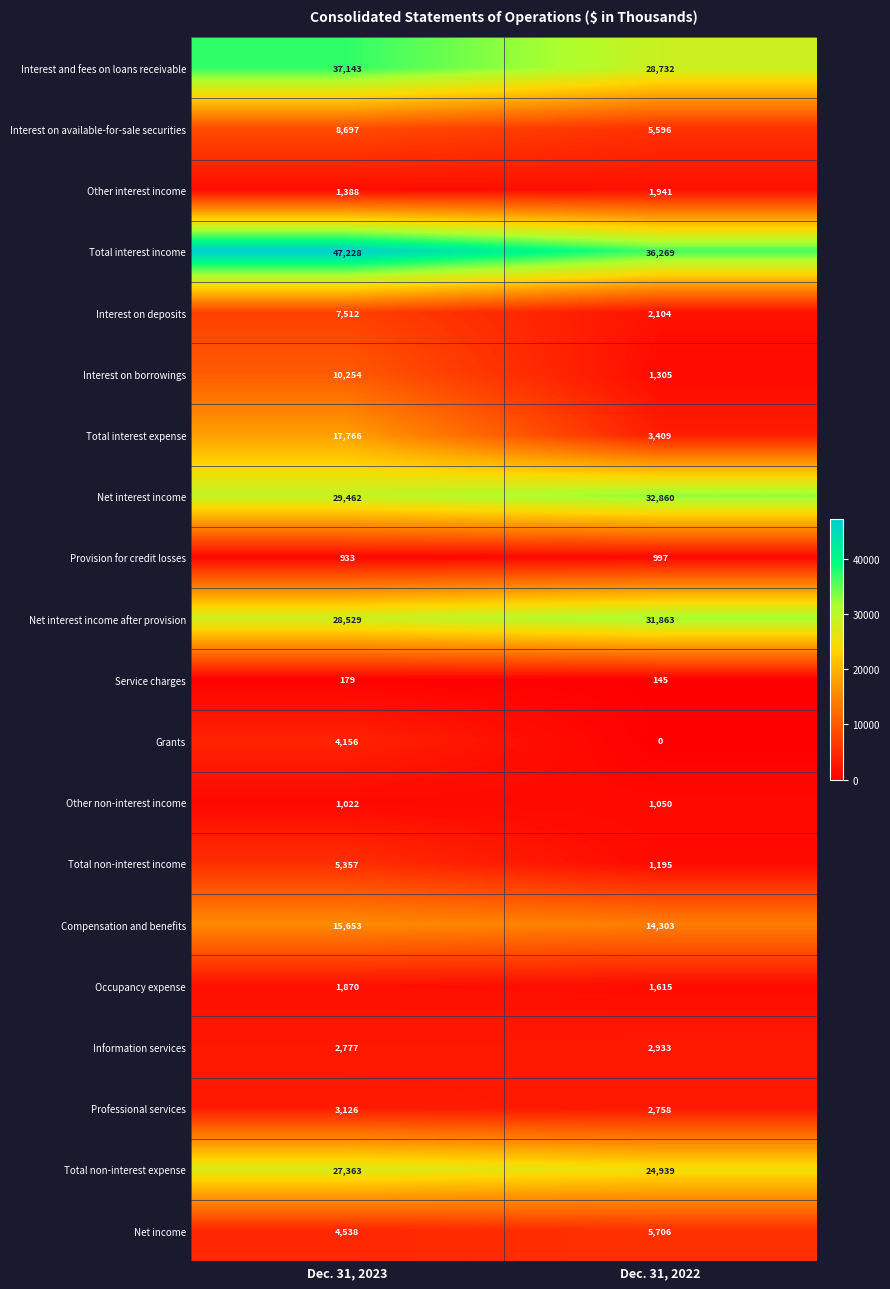

At which category is the sum across all series the highest?

Dec. 31, 2023